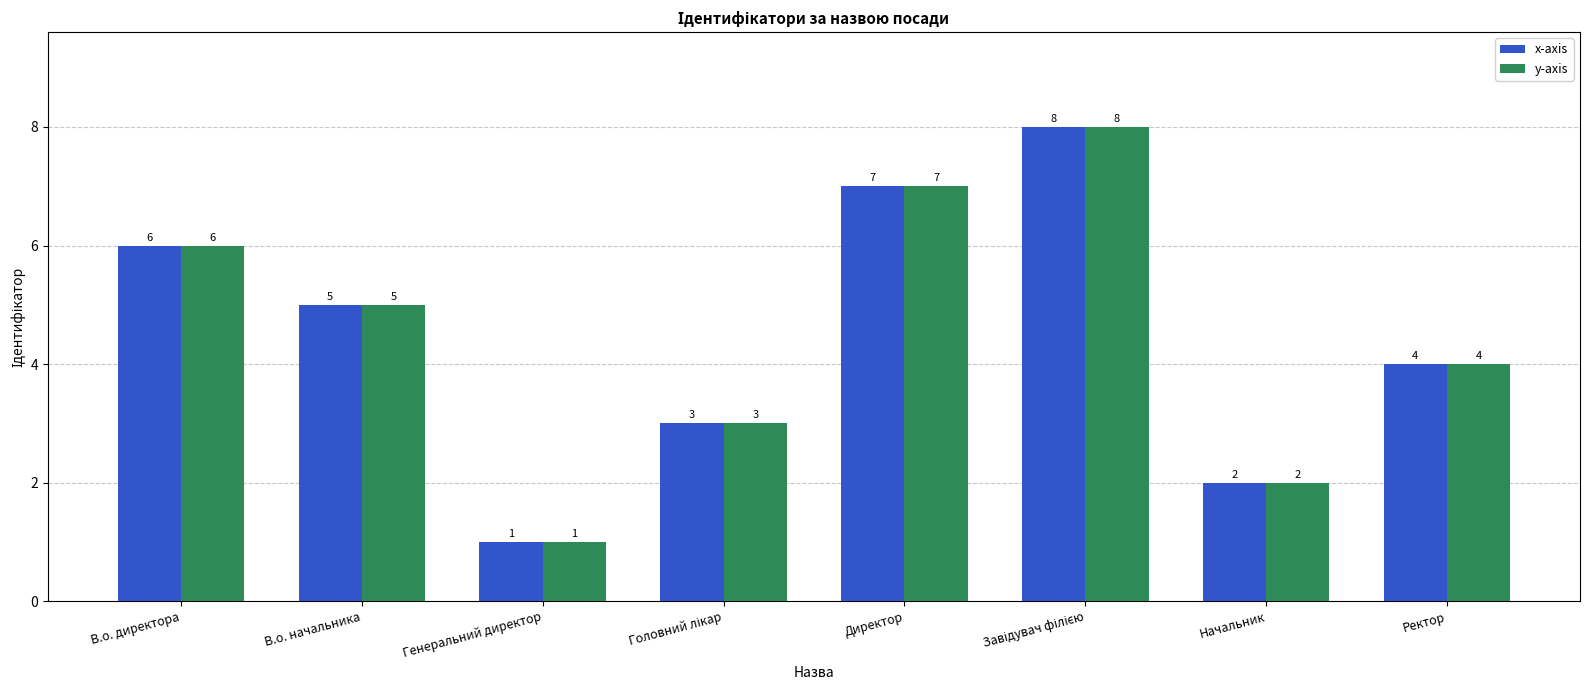

What is the value of the x-axis bar at the 8th from the left?

4